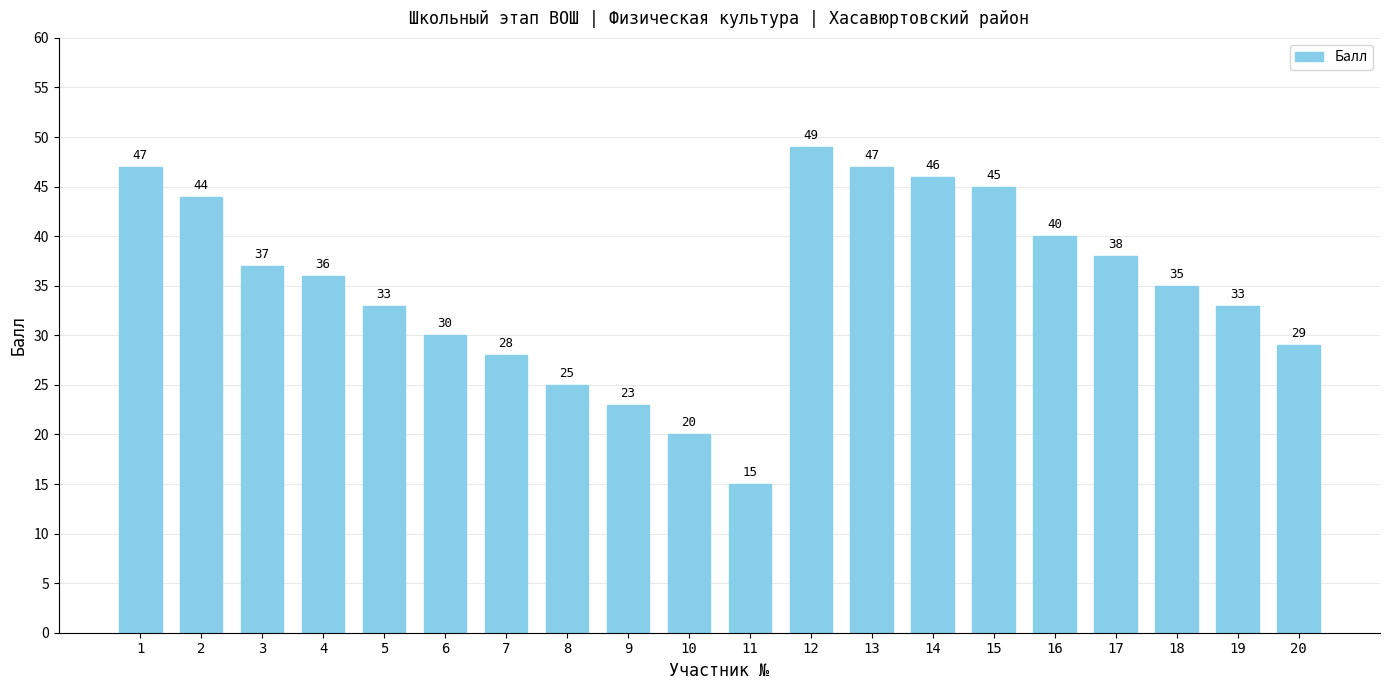

What is the difference between the maximum and second lowest values?

29